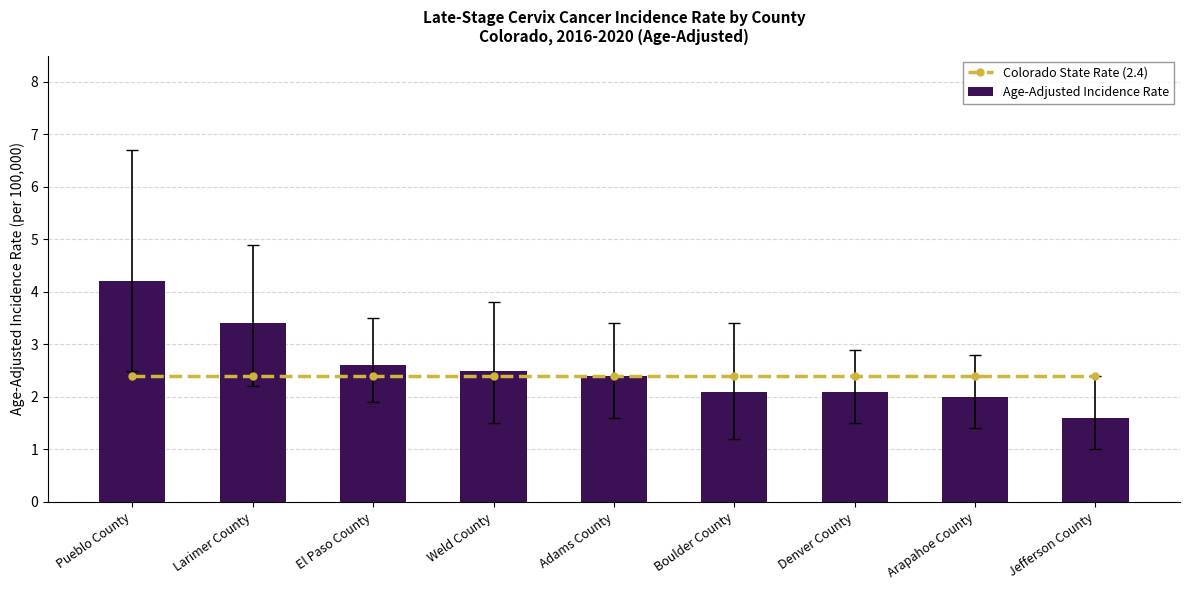

Reading left to right, what are all the values shown in this chart?

Colorado State Rate (2.4): Pueblo County=2.4	Larimer County=2.4	El Paso County=2.4	Weld County=2.4	Adams County=2.4	Boulder County=2.4	Denver County=2.4	Arapahoe County=2.4	Jefferson County=2.4
Age-Adjusted Incidence Rate: Pueblo County=4.2	Larimer County=3.4	El Paso County=2.6	Weld County=2.5	Adams County=2.4	Boulder County=2.1	Denver County=2.1	Arapahoe County=2.0	Jefferson County=1.6